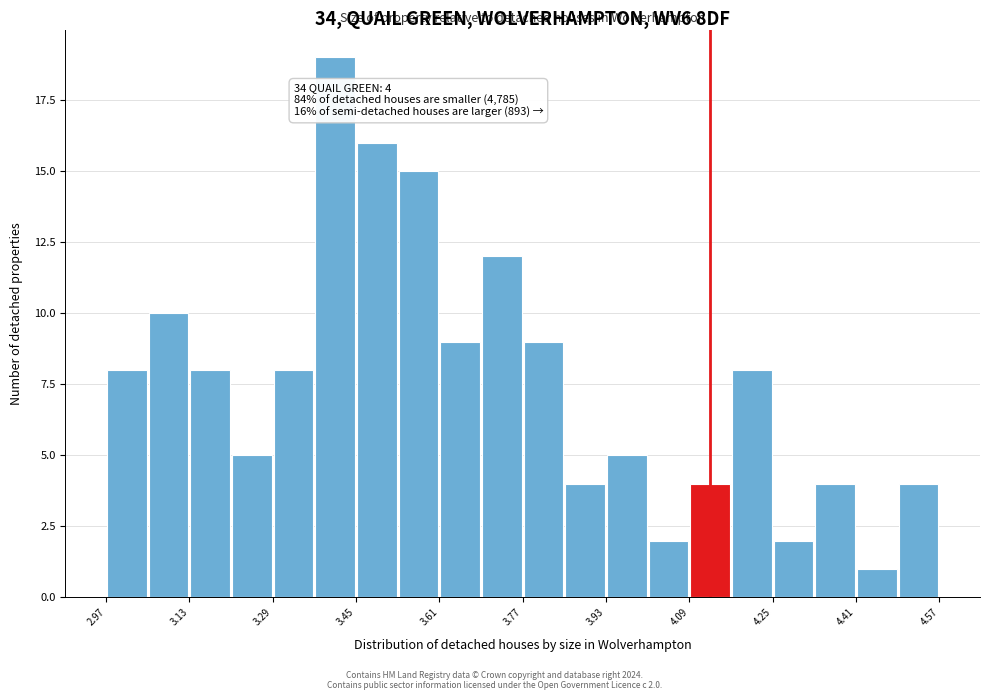

Over which range of the x-axis is the bar tallest?

3.37 to 3.45